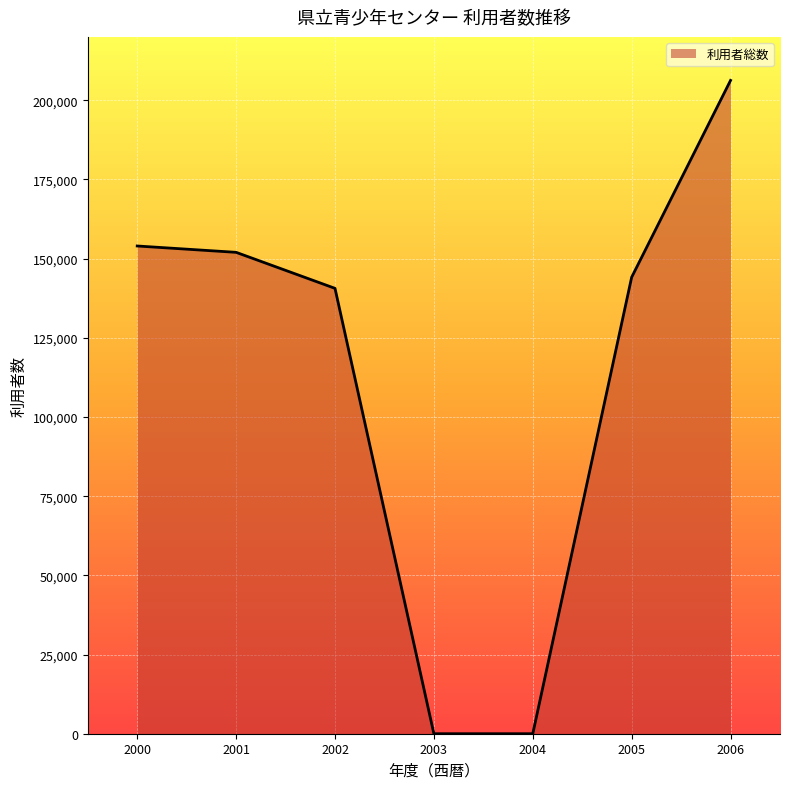

What is the greatest value displayed?

206260